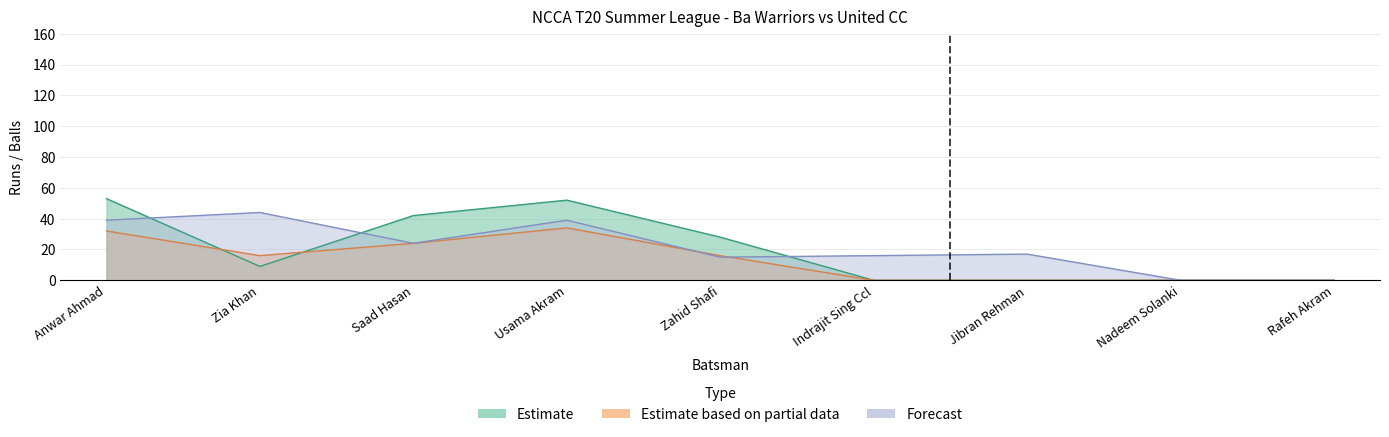

Reading left to right, transcribe all the data shown in this chart.

Ba Warriors Batting Runs: 53	9	42	52	28	0	0	0	0
Ba Warriors Batting Balls: 32	16	24	34	16	0	0	0	0
United CC Bowling Runs: 39	44	24	39	15	16	17	0	0